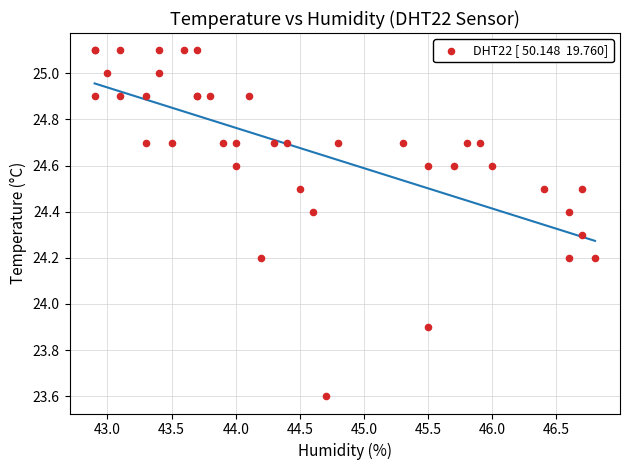

What Y value in the scatter plot is closest to 24?

23.9